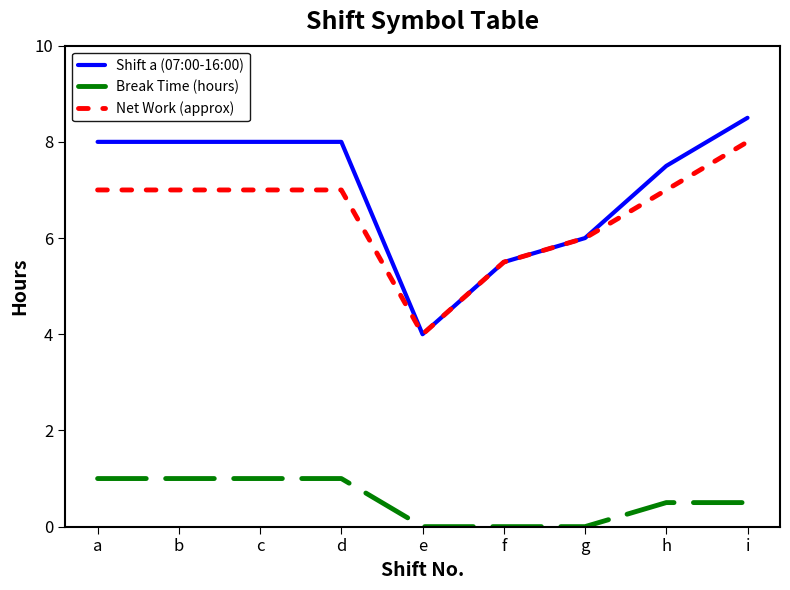

What is the difference between the maximum and minimum values in the Shift a (07:00-16:00) series?

4.5